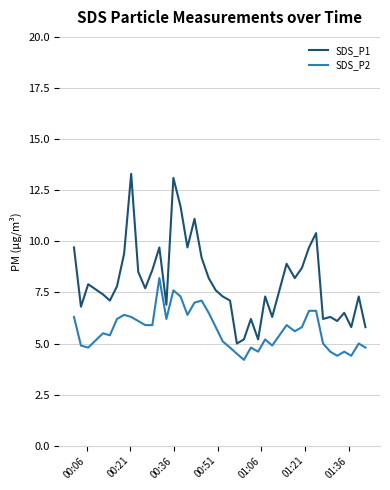

What is the difference between the maximum and minimum values in the SDS_P1 series?

8.3